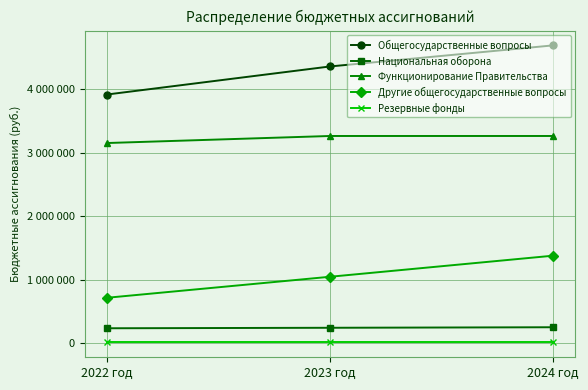

What position from the left is 2023 год?

2